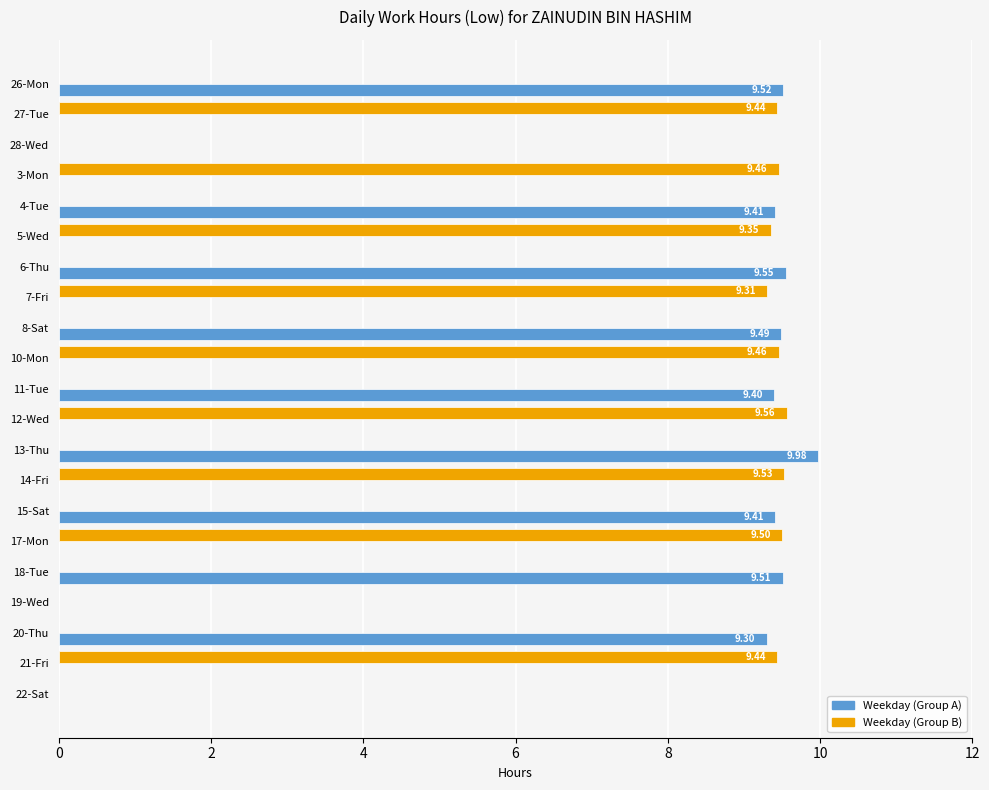

How many distinct data groups are displayed?

2